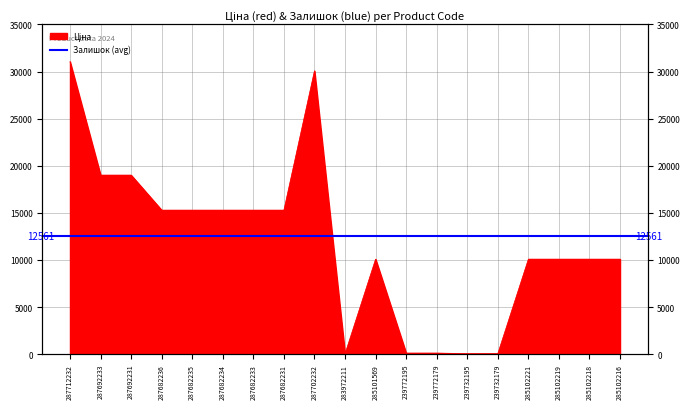

What is the ratio of the value at 285101569 to the value at 287682231?

0.7